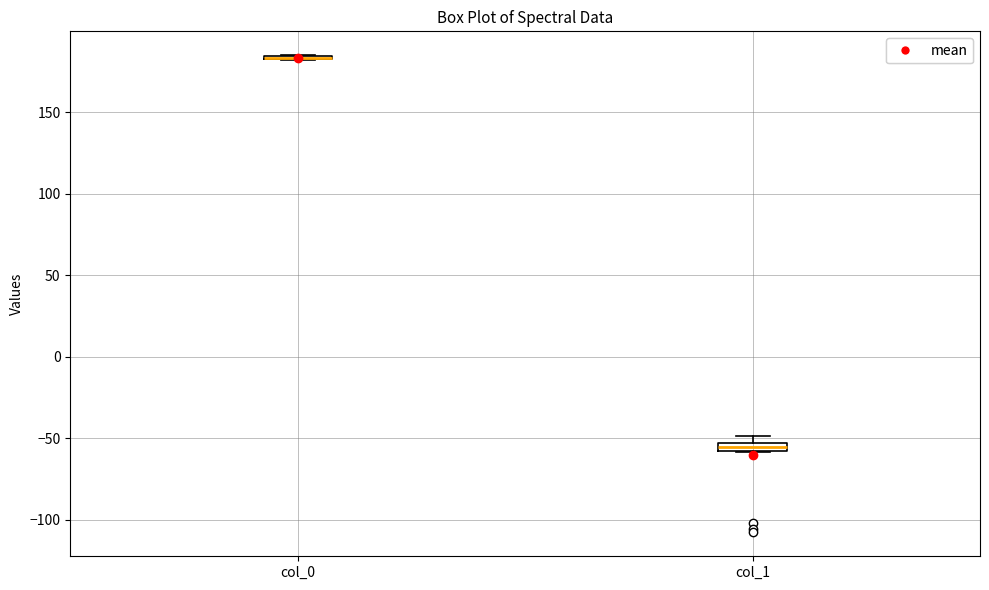

Where is the lower edge of the box for col_1 on the y-axis? The values are not printed on the chart, so give them approximately, as read against the axis.

-60